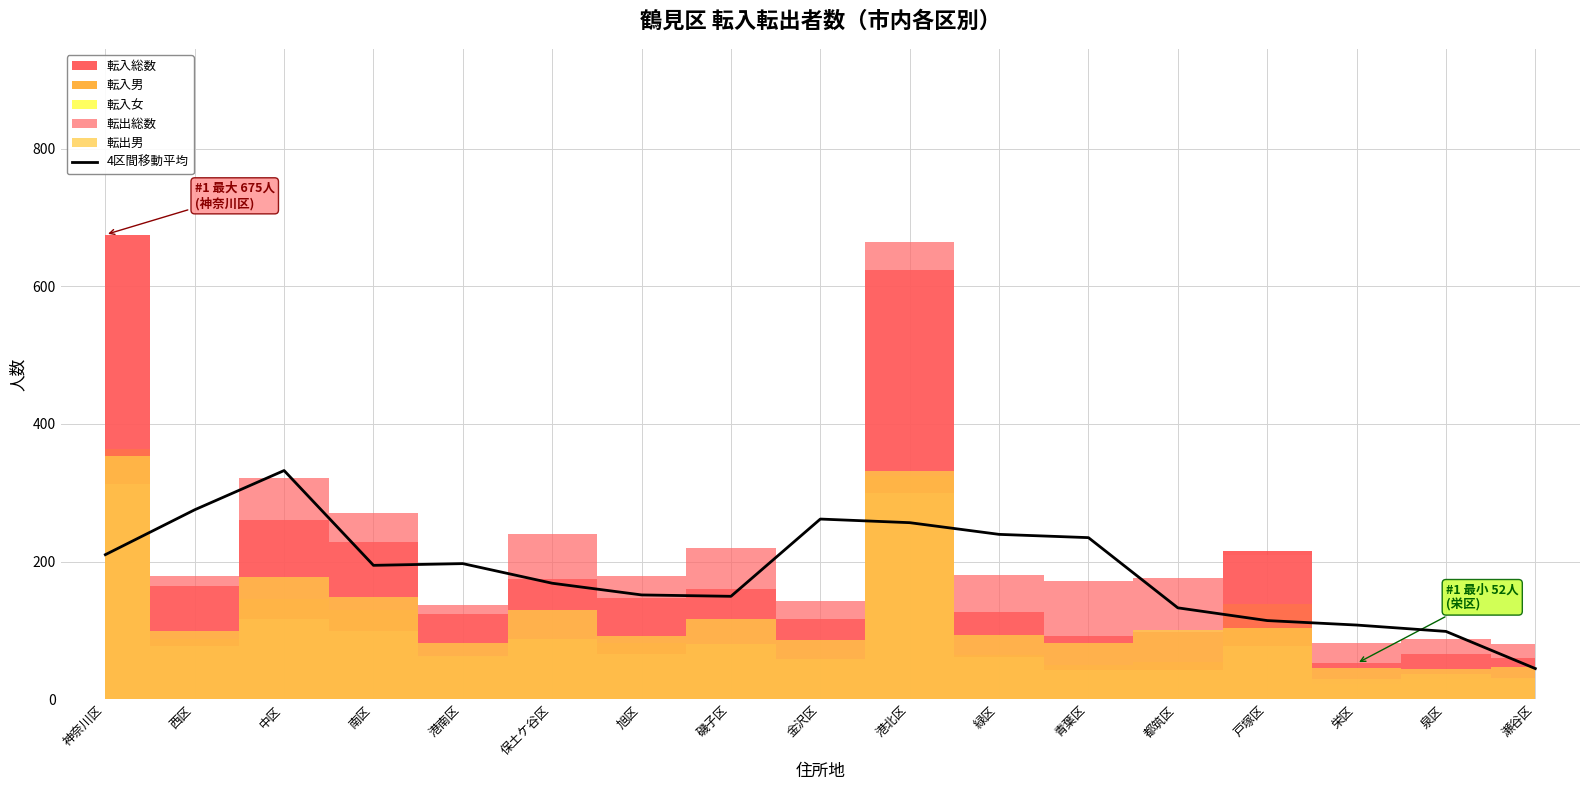

Does the chart display data point markers on the line(s)?

No